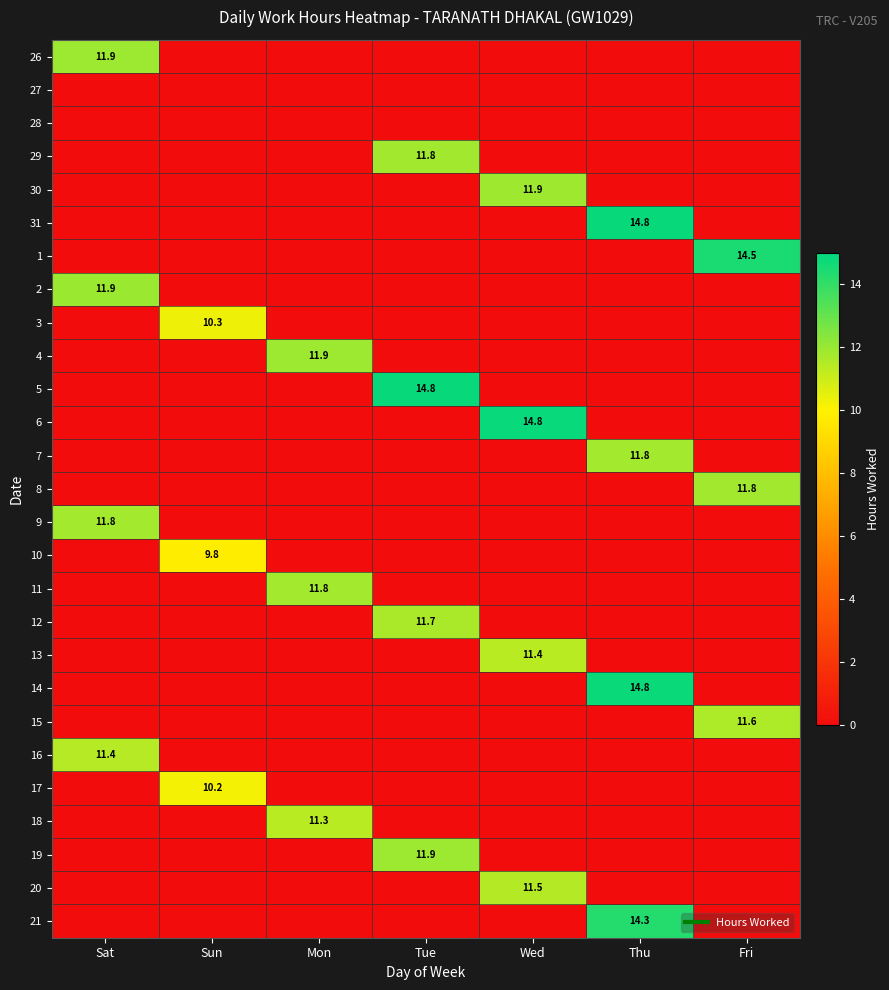

At how many categories does at least one series exceed 8?

7